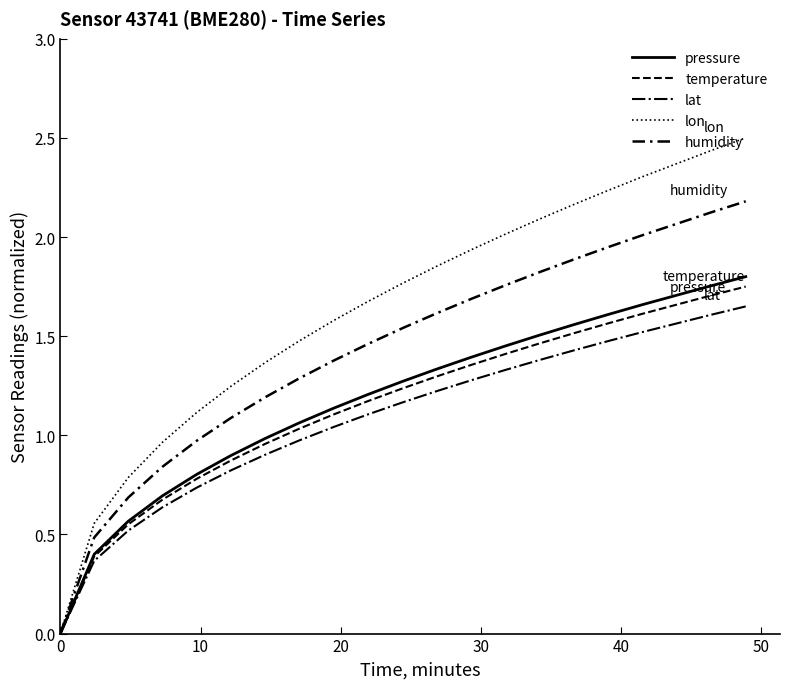

How many lines are shown in the chart?

5